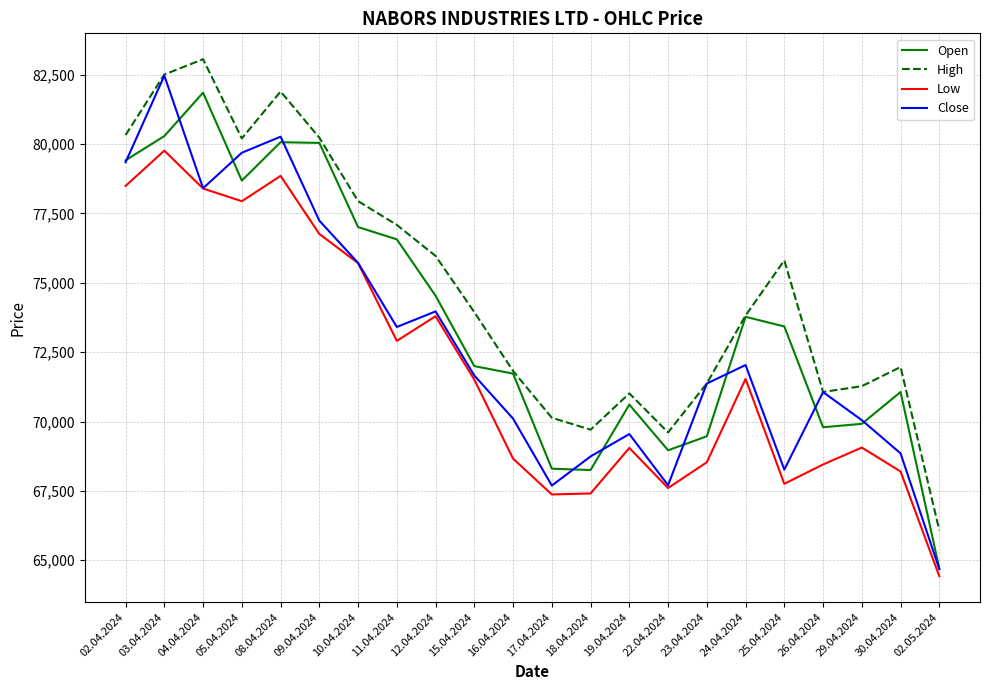

What is the approximate value of Open at 23.04.2024?

69468